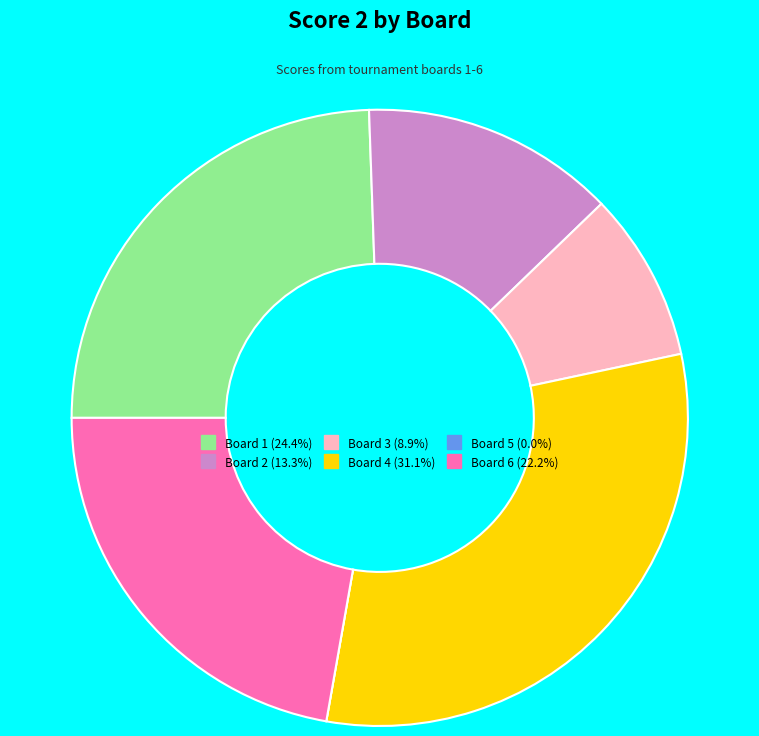

Does any single category account for the majority?

No